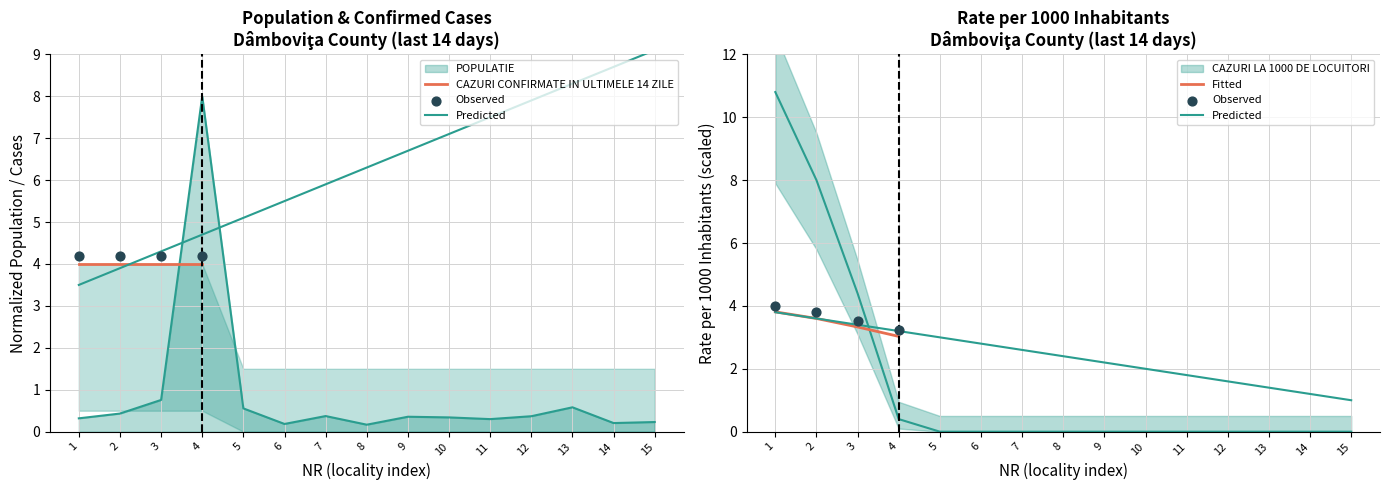

Which category has the lowest value in the Fitted series?

4